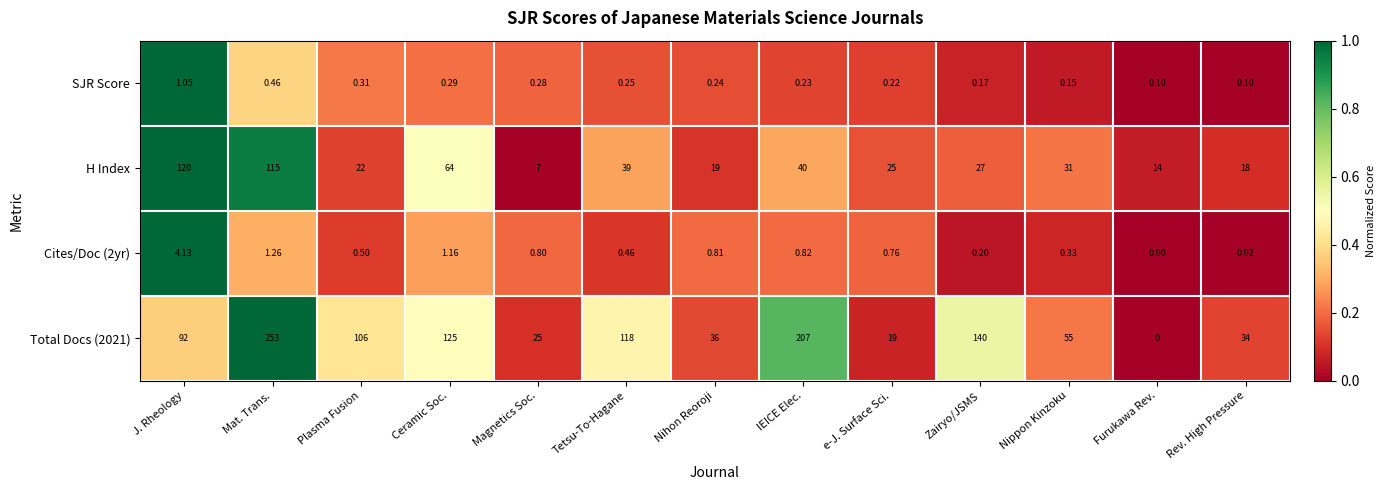

At which label does Cites/Doc (2yr) reach its peak?

J. Rheology